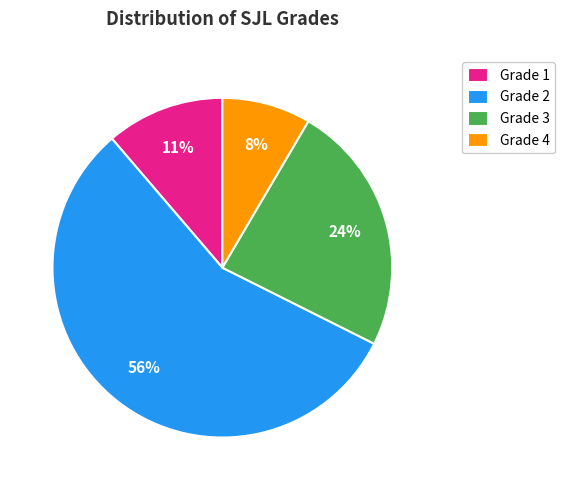

What percentage is the Grade 1 slice, to the nearest percent?

11%